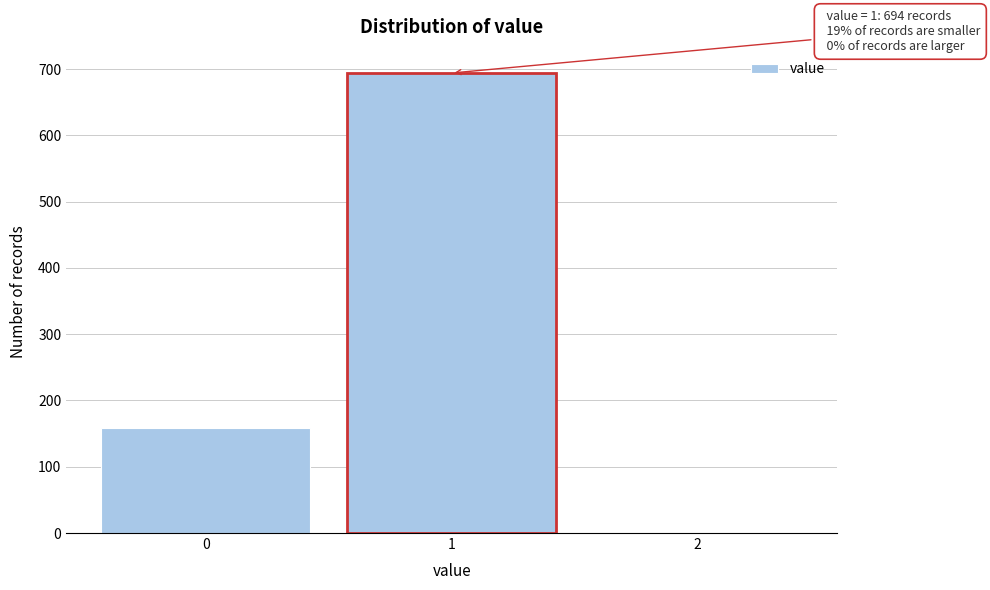

Reading right to left, list all the values displayed in this chart.

2=0	1=694	0=159